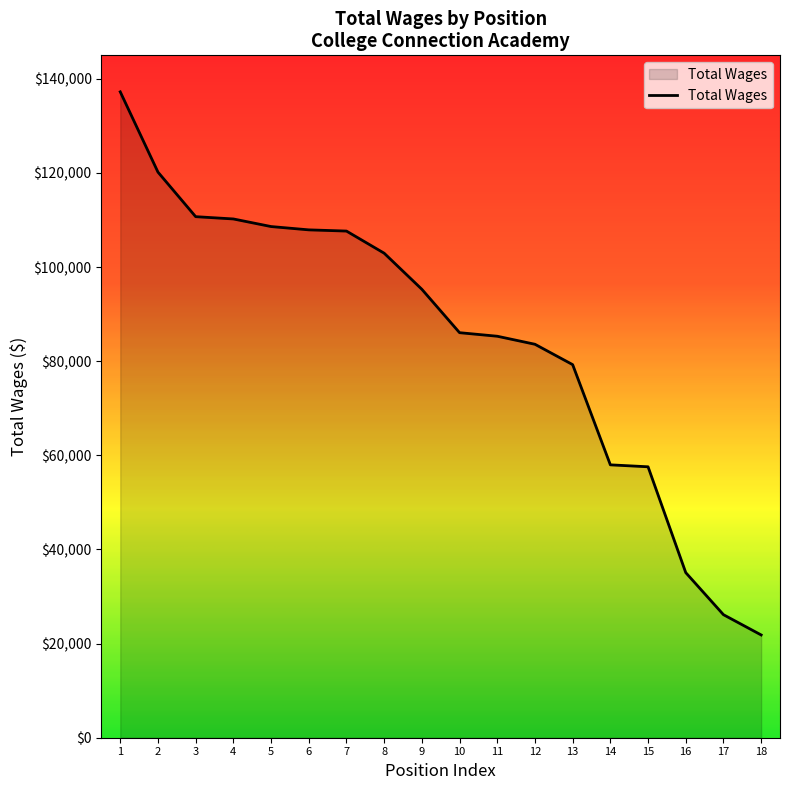

What is the difference between the values at 11 and 7?

22346